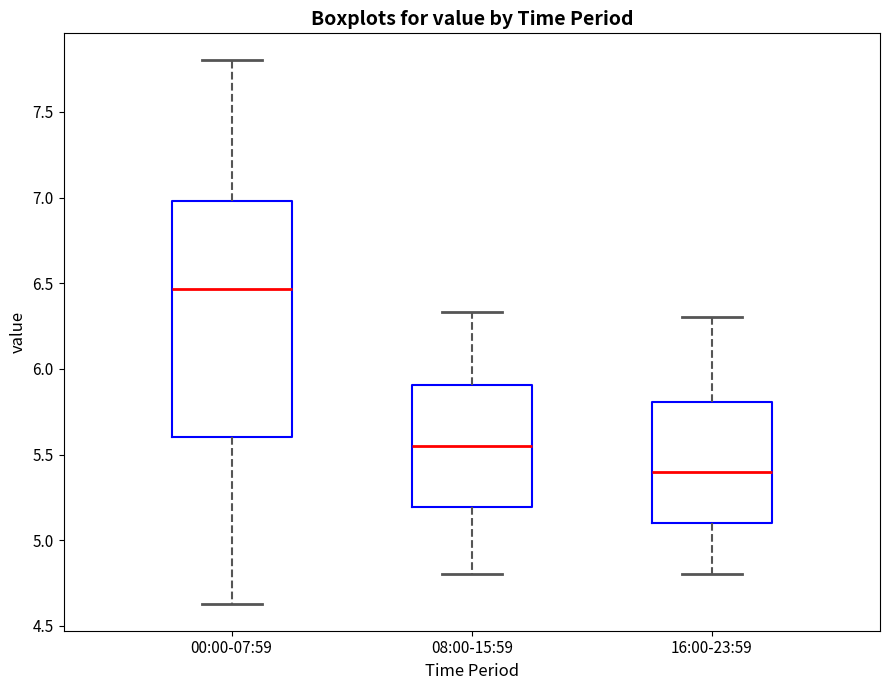

Comparing the boxes themselves (not the whiskers), which one is the tallest?

00:00-07:59